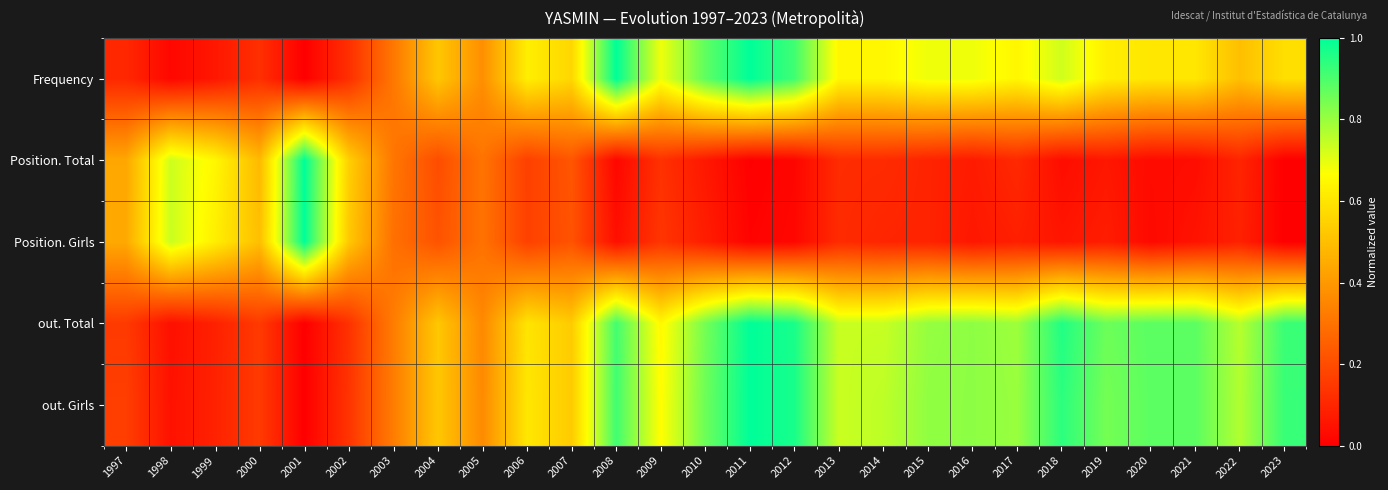

Reading right to left, transcribe all the data shown in this chart.

Frequency: 2023=0.6	2022=0.5	2021=0.6	2020=0.6	2019=0.6	2018=0.7	2017=0.6	2016=0.7	2015=0.7	2014=0.6	2013=0.6	2012=0.9	2011=1.0	2010=0.9	2009=0.7	2008=1.0	2007=0.6	2006=0.6	2005=0.4	2004=0.5	2003=0.3	2002=0.1	2001=0.0	2000=0.1	1999=0.1	1998=0.0	1997=0.1
Position. Total: 2023=0.0	2022=0.1	2021=0.0	2020=0.0	2019=0.1	2018=0.0	2017=0.1	2016=0.1	2015=0.1	2014=0.1	2013=0.1	2012=0.0	2011=0.0	2010=0.1	2009=0.1	2008=0.0	2007=0.2	2006=0.2	2005=0.3	2004=0.2	2003=0.3	2002=0.5	2001=1.0	2000=0.5	1999=0.6	1998=0.7	1997=0.4
Position. Girls: 2023=0.0	2022=0.1	2021=0.1	2020=0.0	2019=0.1	2018=0.1	2017=0.1	2016=0.1	2015=0.1	2014=0.1	2013=0.1	2012=0.0	2011=0.0	2010=0.1	2009=0.1	2008=0.0	2007=0.2	2006=0.2	2005=0.3	2004=0.2	2003=0.3	2002=0.5	2001=1.0	2000=0.5	1999=0.6	1998=0.7	1997=0.4
out. Total: 2023=0.9	2022=0.8	2021=0.9	2020=0.9	2019=0.9	2018=1.0	2017=0.8	2016=0.8	2015=0.8	2014=0.7	2013=0.7	2012=1.0	2011=1.0	2010=0.8	2009=0.7	2008=0.9	2007=0.5	2006=0.6	2005=0.4	2004=0.5	2003=0.3	2002=0.1	2001=0.0	2000=0.2	1999=0.1	1998=0.0	1997=0.2
out. Girls: 2023=0.9	2022=0.8	2021=0.9	2020=0.9	2019=0.8	2018=0.9	2017=0.8	2016=0.8	2015=0.8	2014=0.8	2013=0.7	2012=1.0	2011=1.0	2010=0.9	2009=0.7	2008=0.9	2007=0.5	2006=0.6	2005=0.4	2004=0.5	2003=0.3	2002=0.1	2001=0.0	2000=0.2	1999=0.1	1998=0.0	1997=0.2